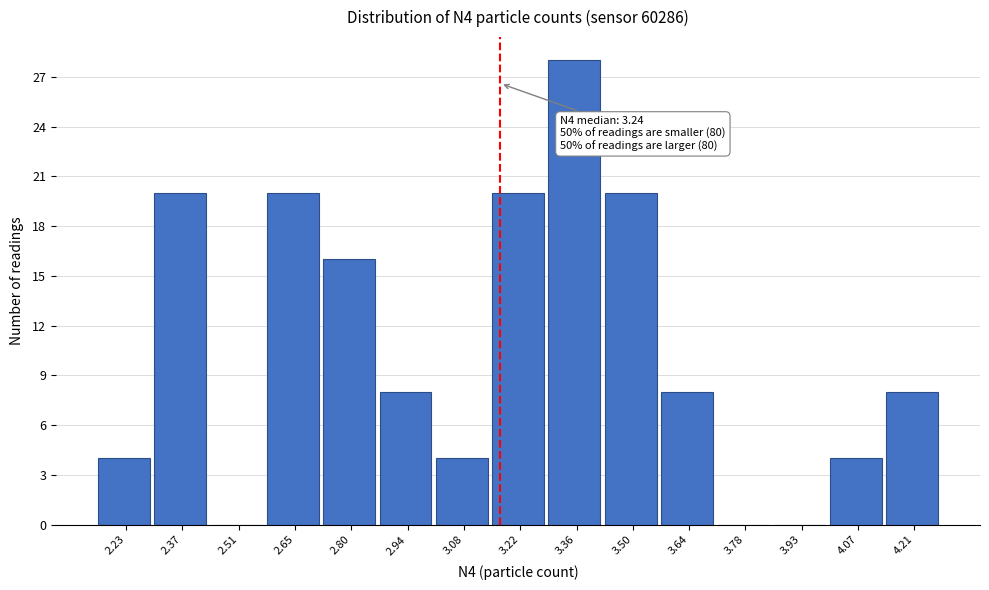

What is the sum of the values at 3.08 and 3.22?

24